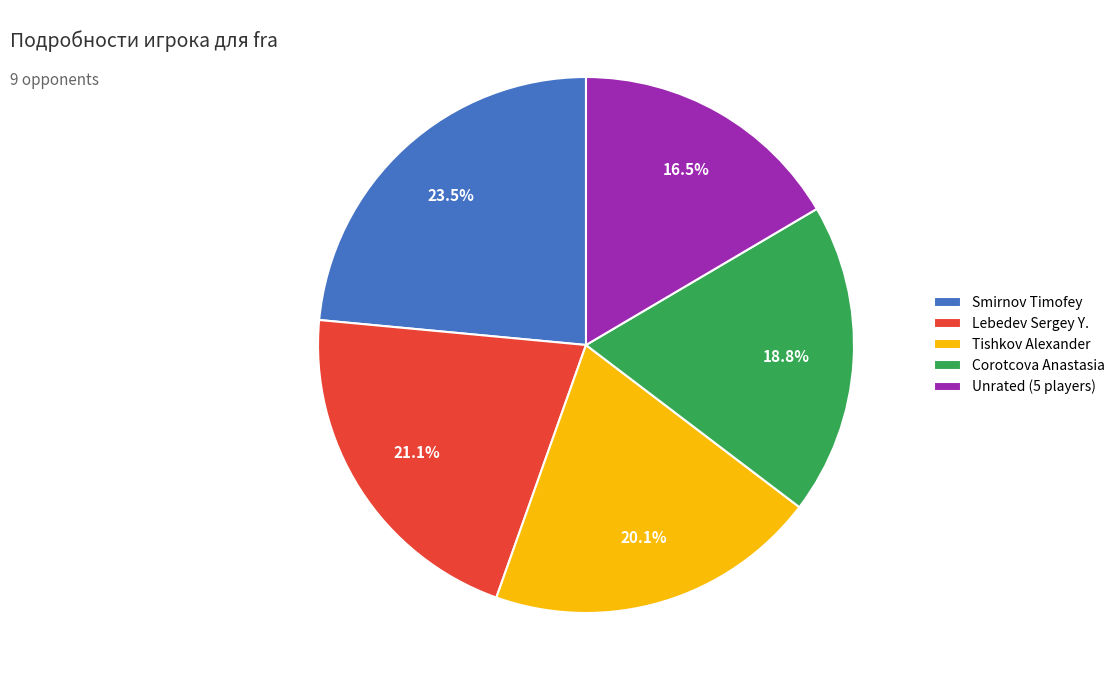

Do Tishkov Alexander and Smirnov Timofey together represent more than half of the pie?

No